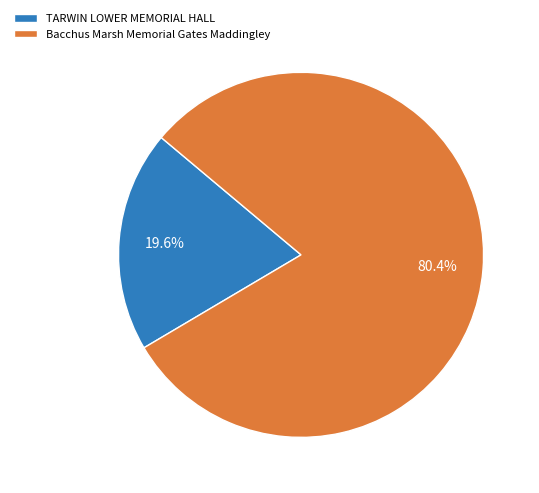

Between TARWIN LOWER MEMORIAL HALL and Bacchus Marsh Memorial Gates Maddingley, which is larger?

Bacchus Marsh Memorial Gates Maddingley